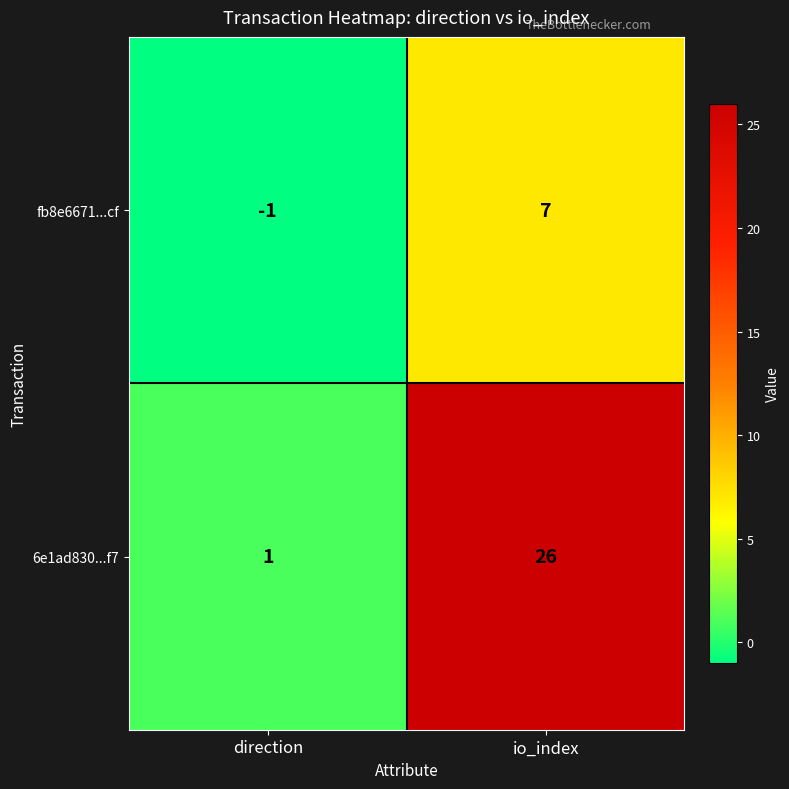

Which series has the largest range (max minus min)?

6e1ad830...f7